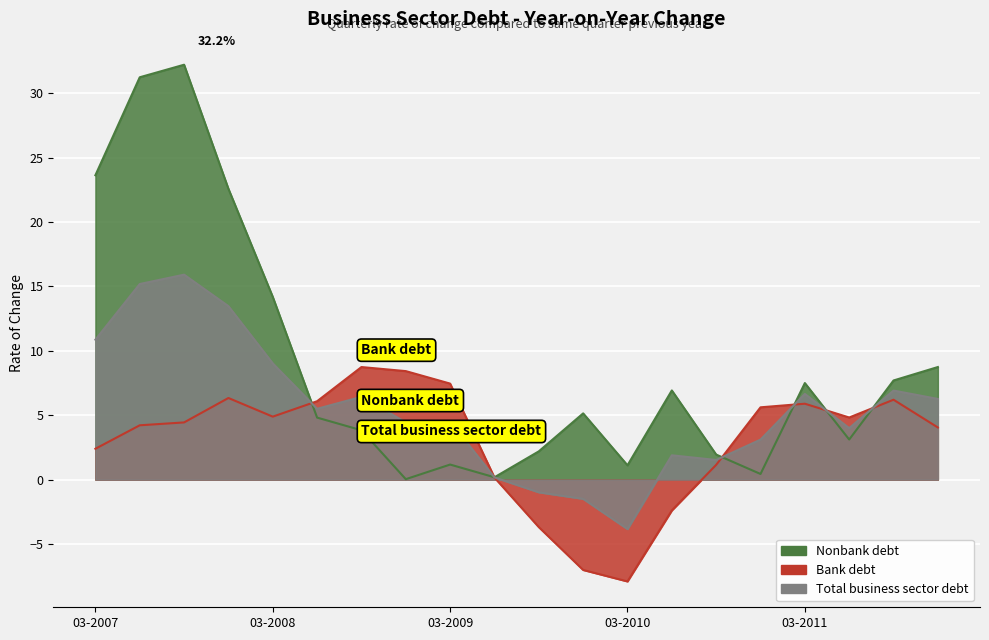

What is the difference between the maximum and minimum values in the Bank debt series?

16.6